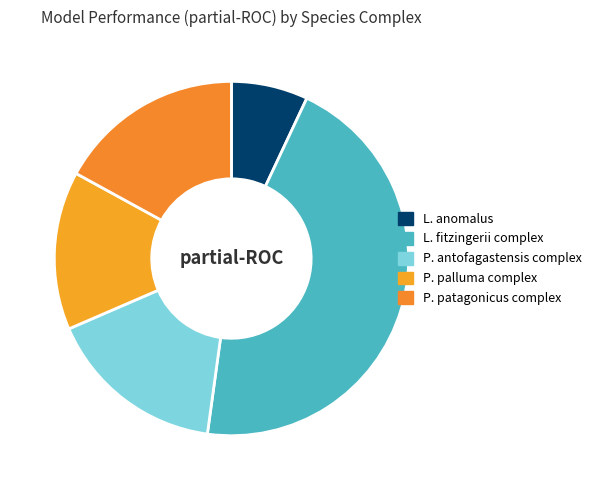

How many segments does this pie chart have?

5